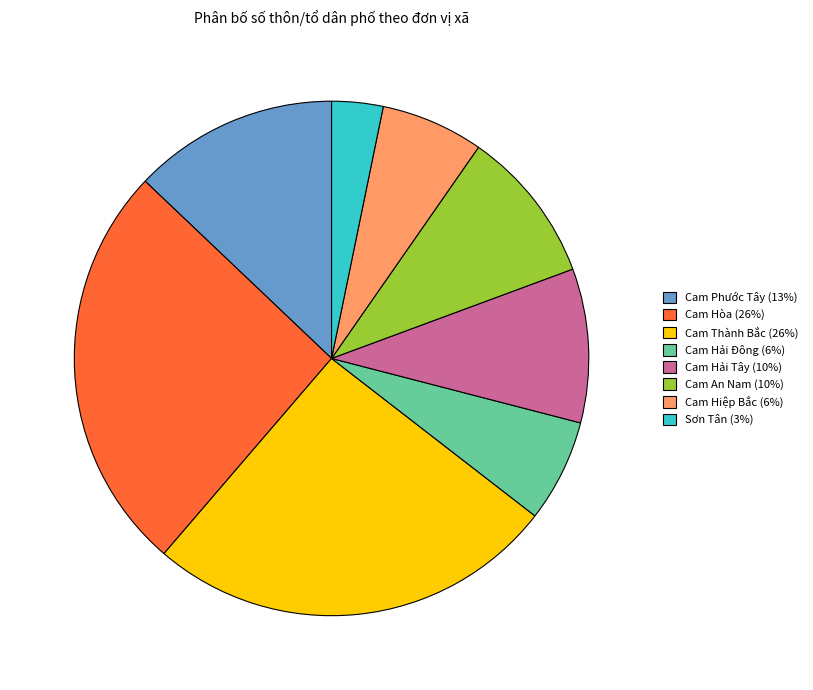

Do Cam Hiệp Bắc (6%) and Cam Thành Bắc (26%) together represent more than half of the pie?

No